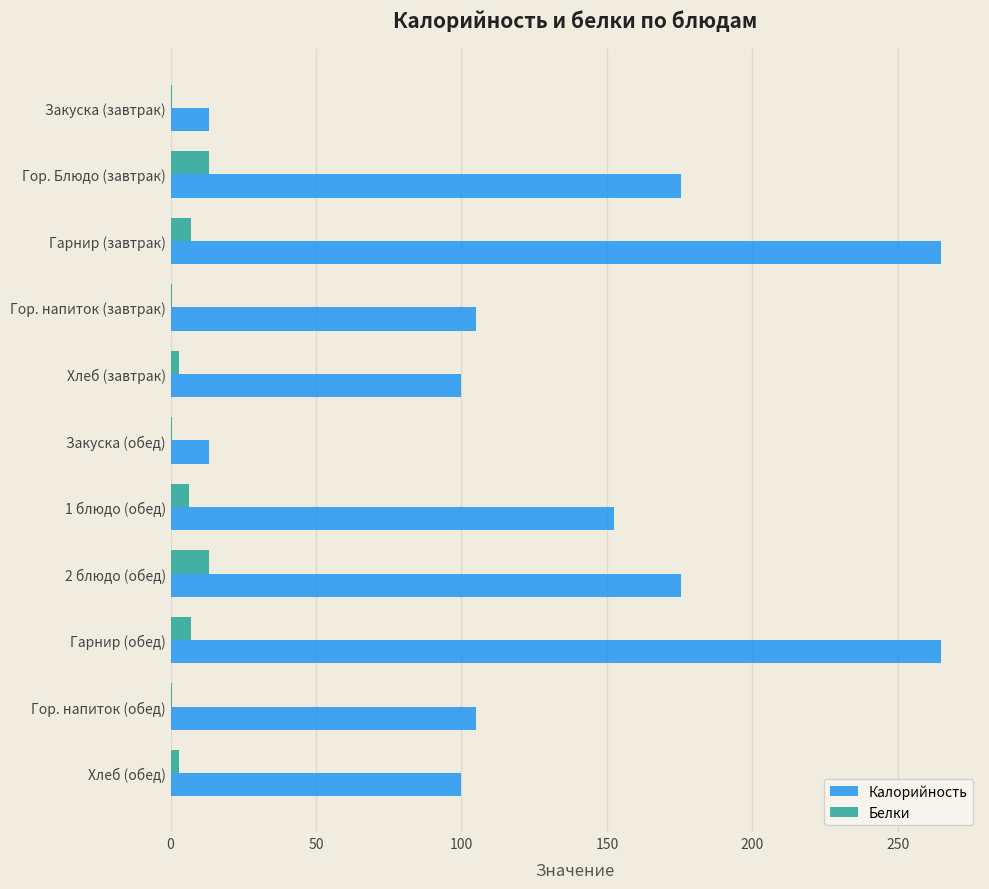

What is the sum of the Белки values at Гарнир (обед) and 2 блюдо (обед)?

20.2